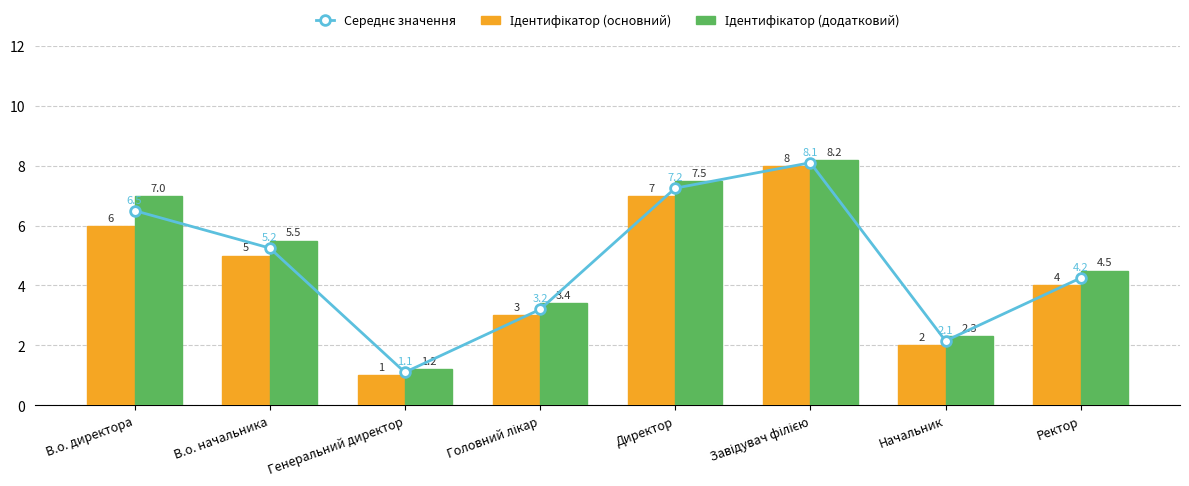

Rank the series at В.о. начальника from lowest to highest value.

Ідентифікатор (основний), Середнє значення, Ідентифікатор (додатковий)